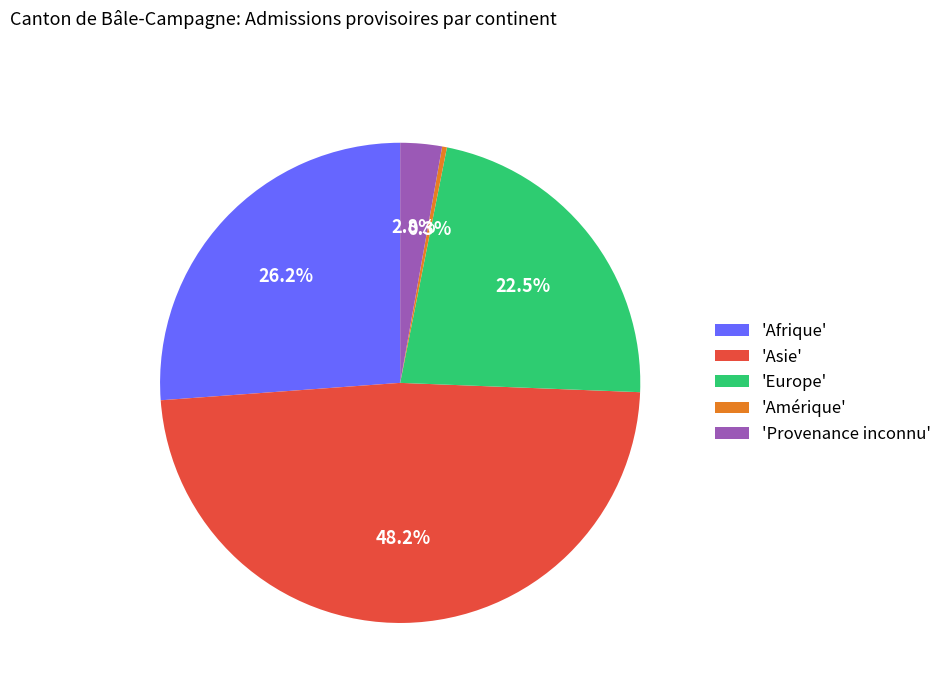

Rank the categories by value from highest to lowest.

'Asie', 'Afrique', 'Europe', 'Provenance inconnu', 'Amérique'